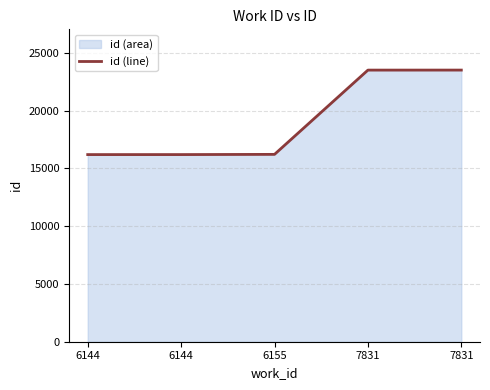

Approximately how many times larger is the value at 6155 compared to 6144?

1.0